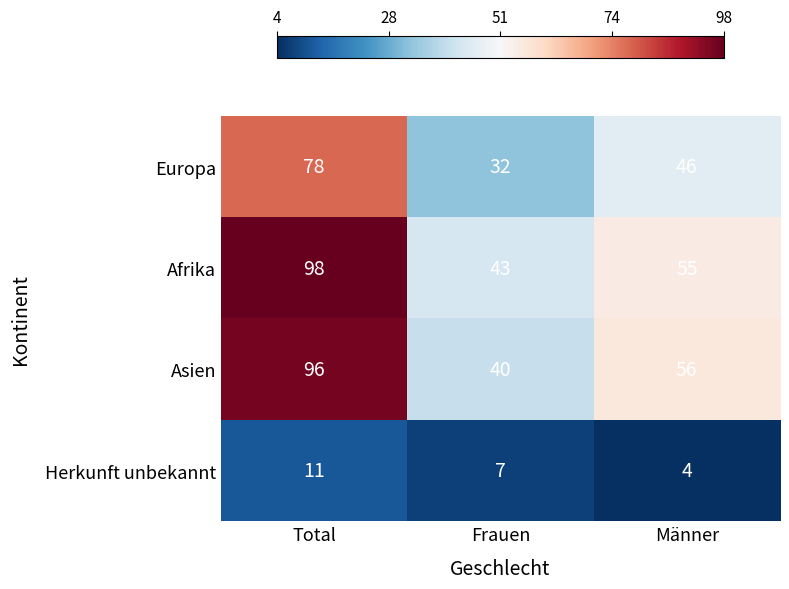

What is the sum of the Herkunft unbekannt values at Frauen and Männer?

11